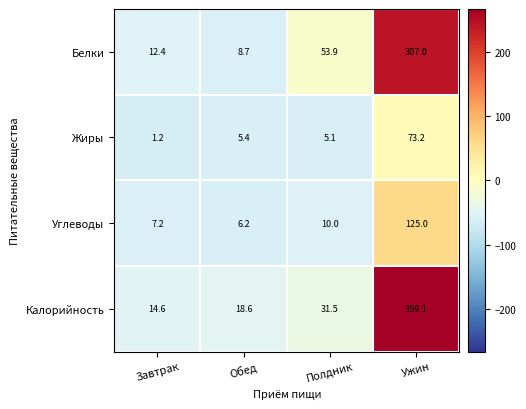

What is the difference between the Жиры values at Полдник and Завтрак?

3.9